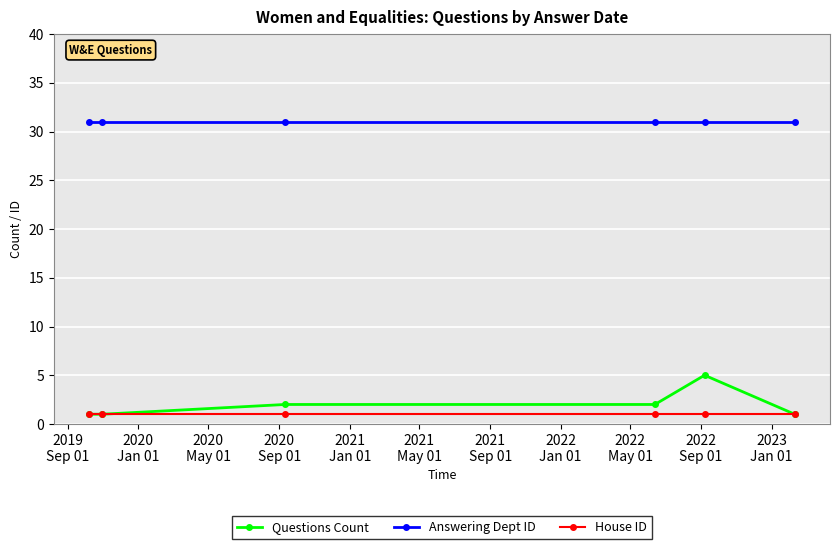

List the series in order of their peak value, lowest first.

House ID, Questions Count, Answering Dept ID